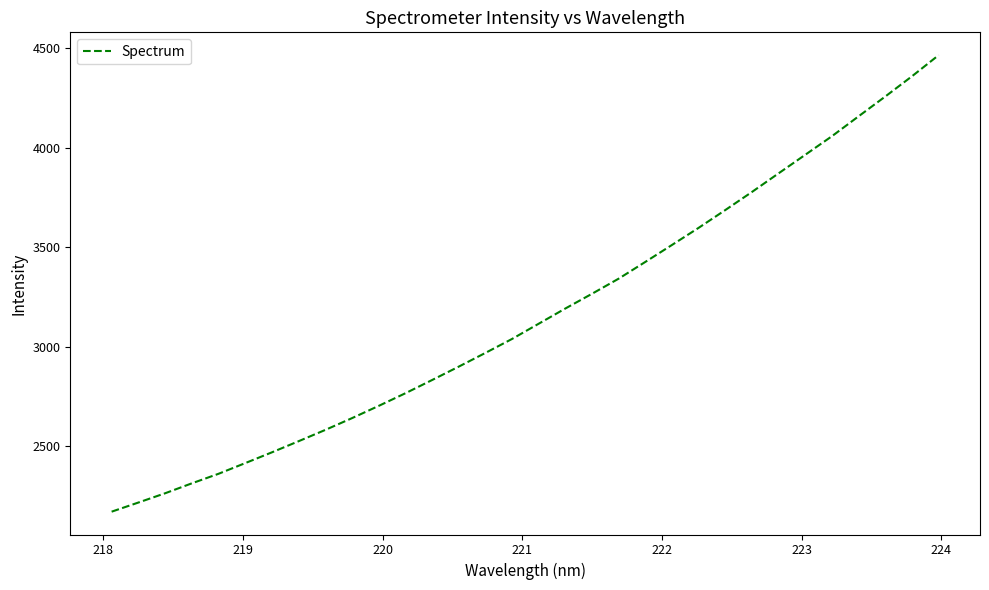

What is the greatest value displayed?

4465.2